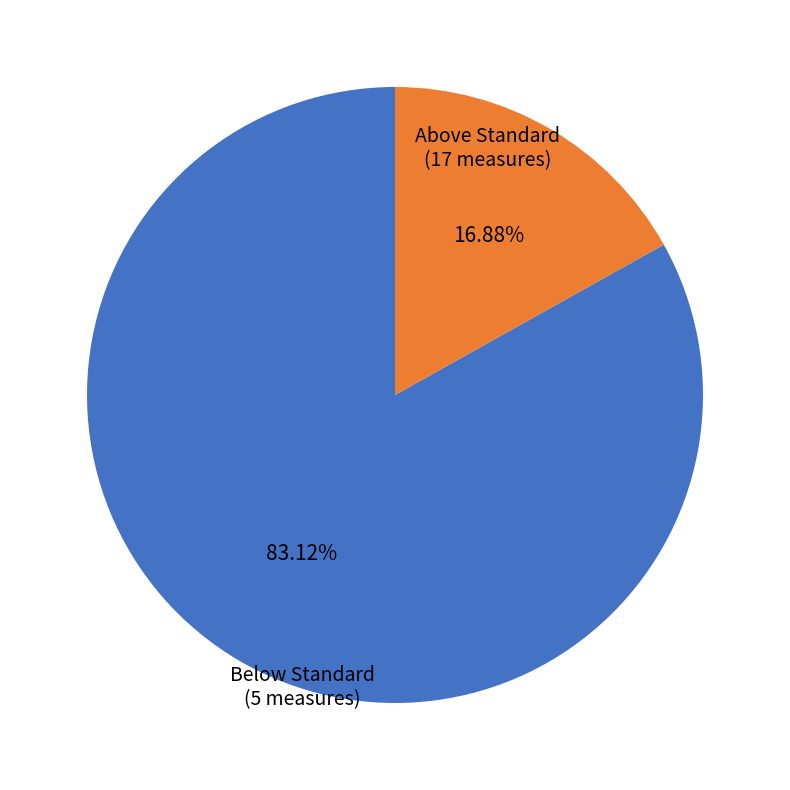

Is there a majority slice in this chart?

Yes